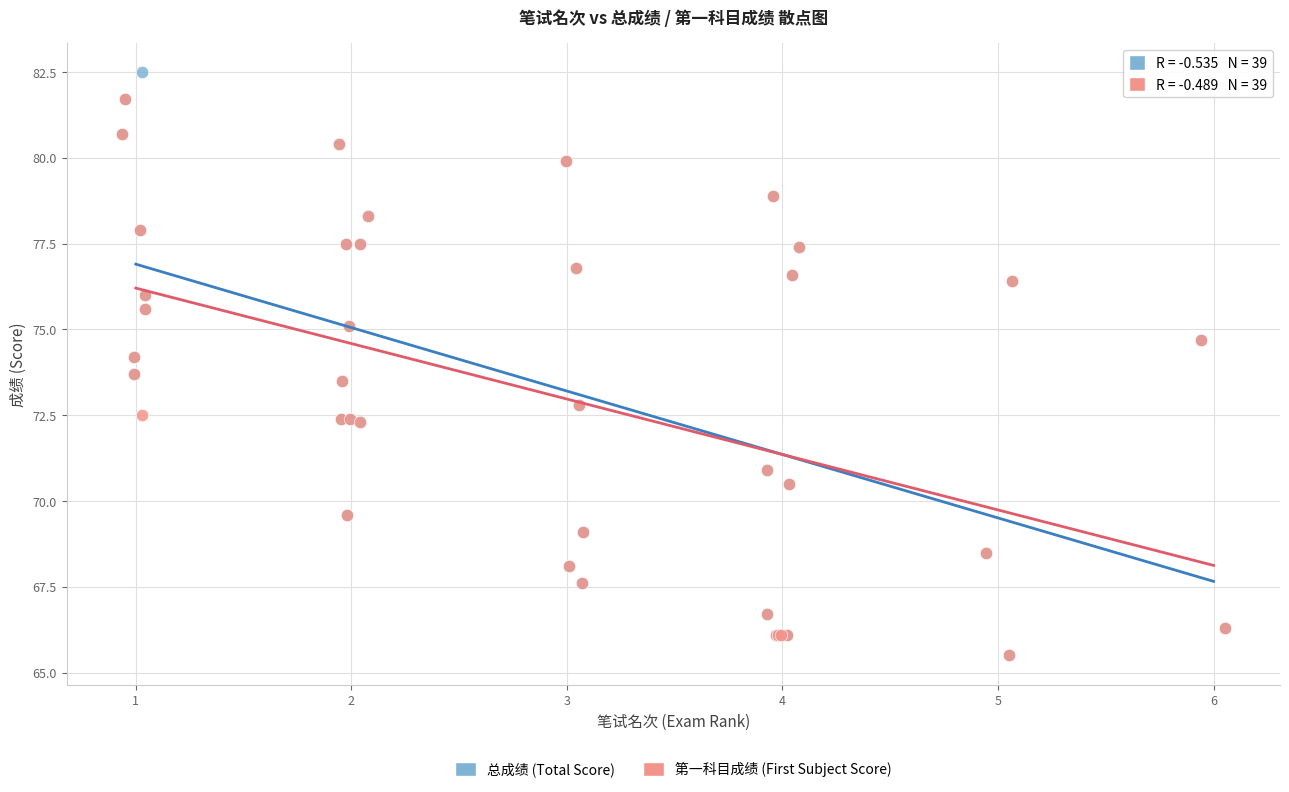

What are all the series names shown in the legend?

总成绩 (Total Score), 第一科目成绩 (First Subject Score)